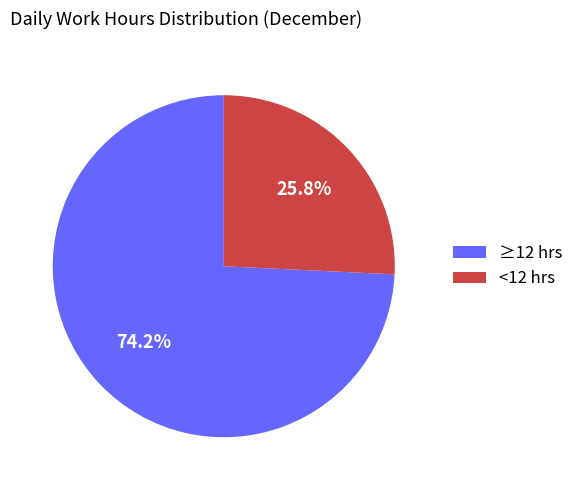

To the nearest percent, what is the difference between the largest and smallest slice percentages?

48%